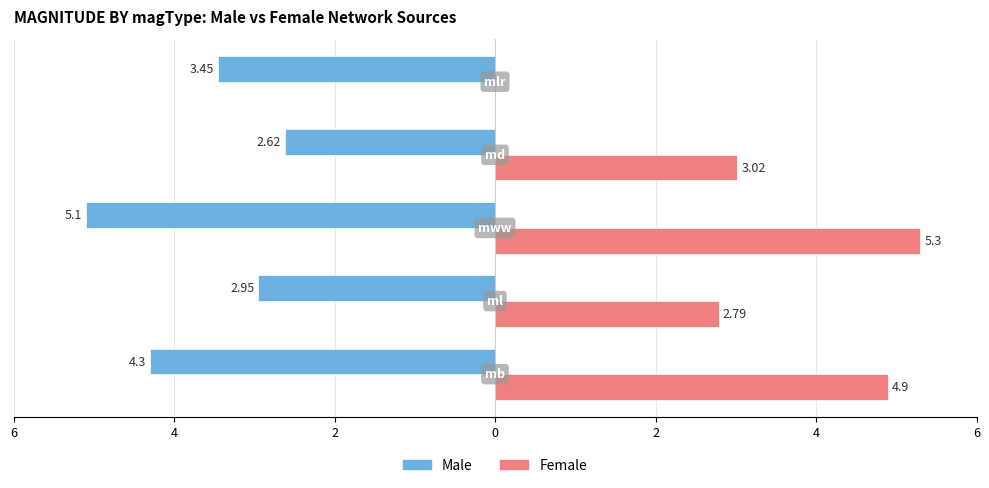

What are all the series names shown in the legend?

Male, Female